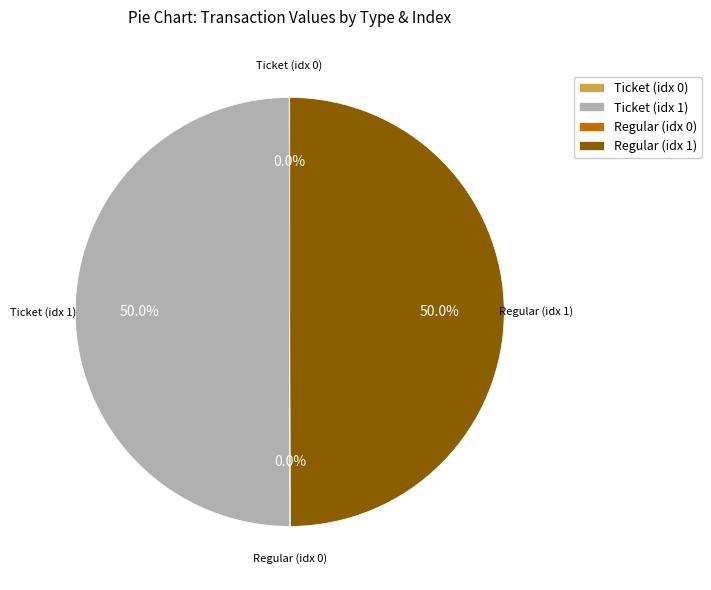

What is the ratio of the value at Regular (idx 1) to the value at Ticket (idx 1)?

1.0